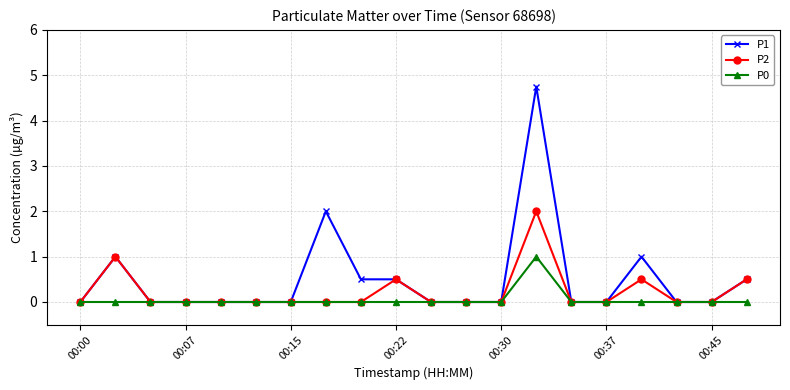

True or false: P2 has more than 2 points higher than both neighbors.

True